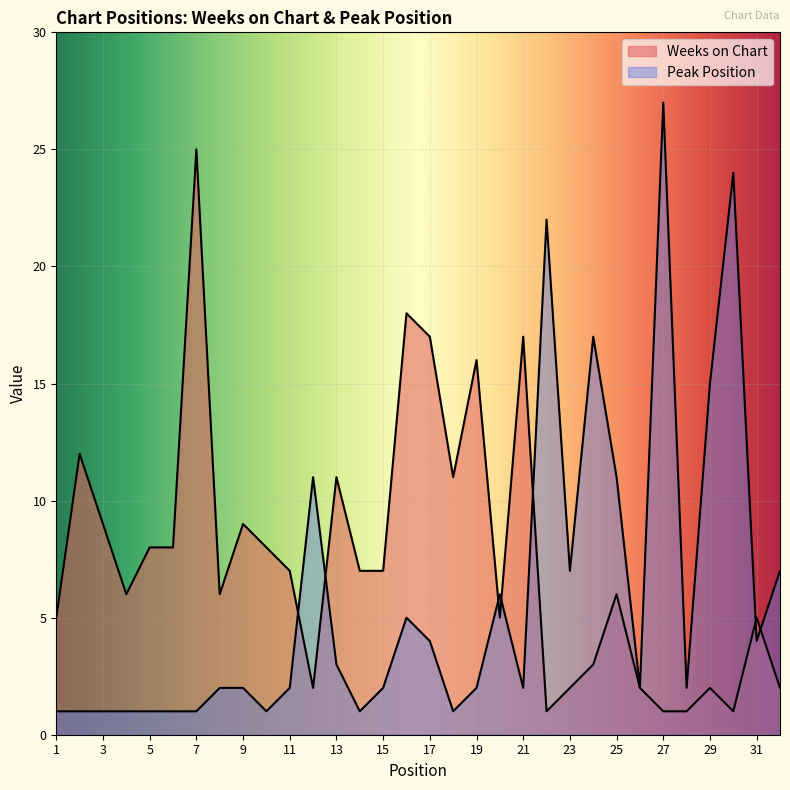

What is the sum of all Peak Position values?

189